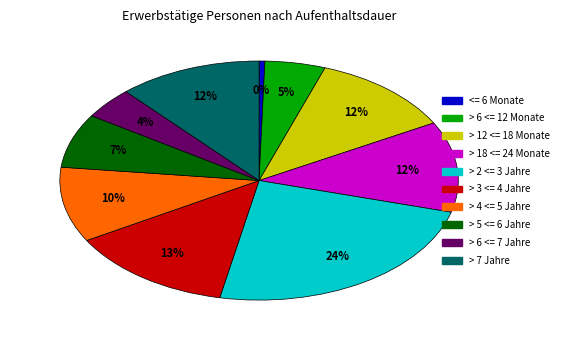

What is the largest slice in the pie chart?

> 2 <= 3 Jahre